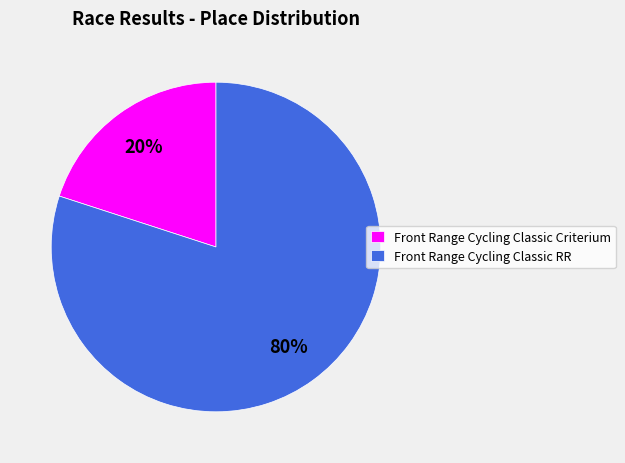

To the nearest percent, what is the combined percentage of Front Range Cycling Classic RR and Front Range Cycling Classic Criterium?

100%